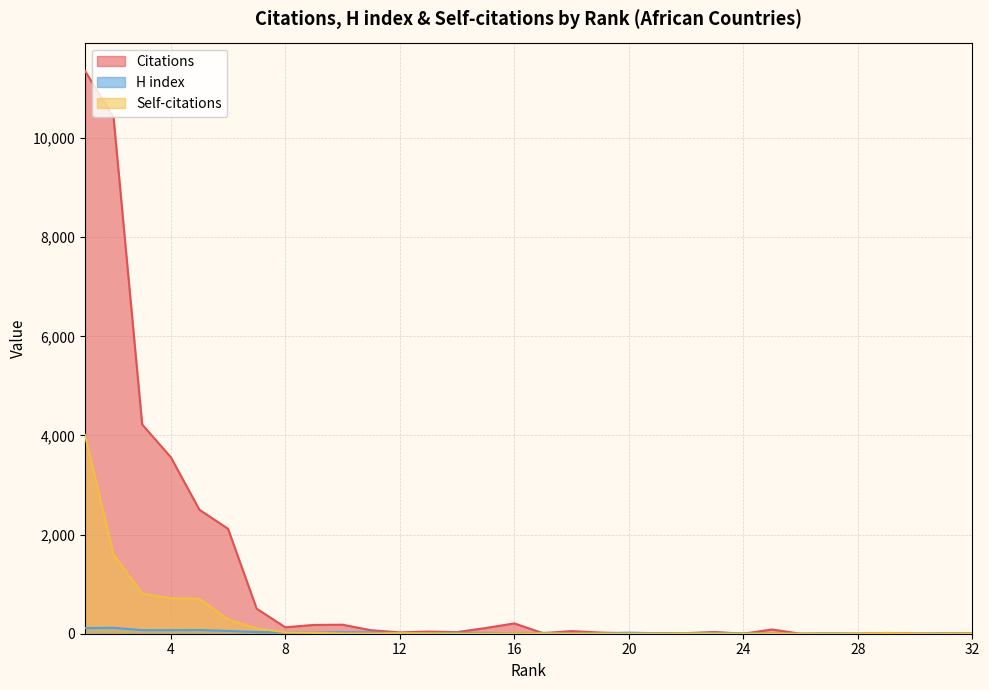

What is the difference between the highest and lowest values at 31?

9